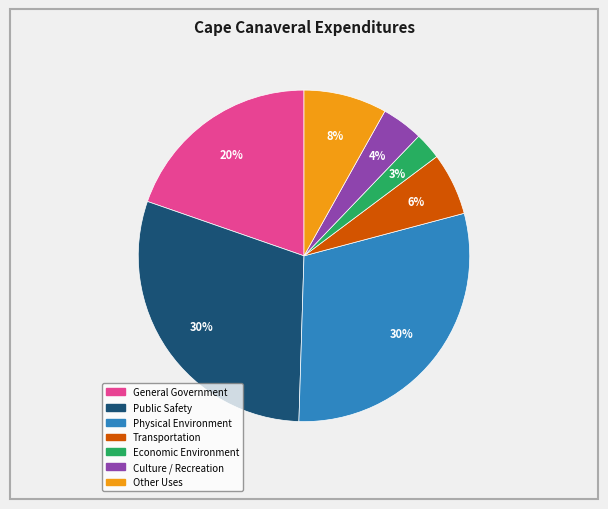

Is it true that Other Uses is 8% of the pie?

True